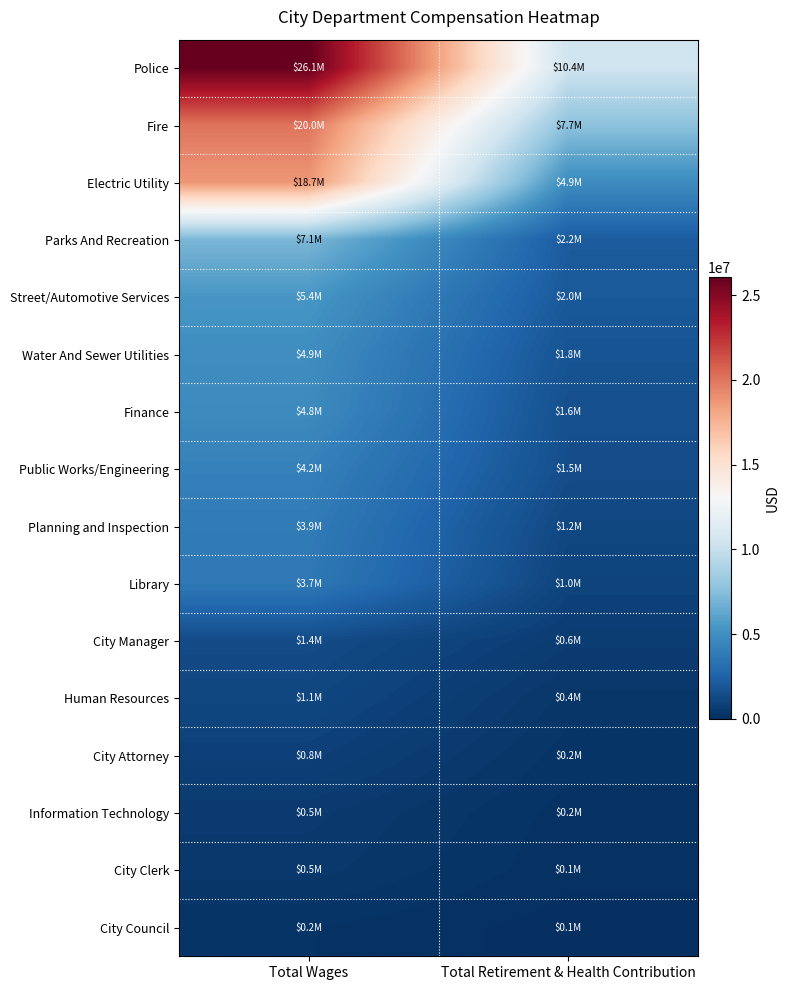

At which category is the sum across all series the highest?

Total Wages